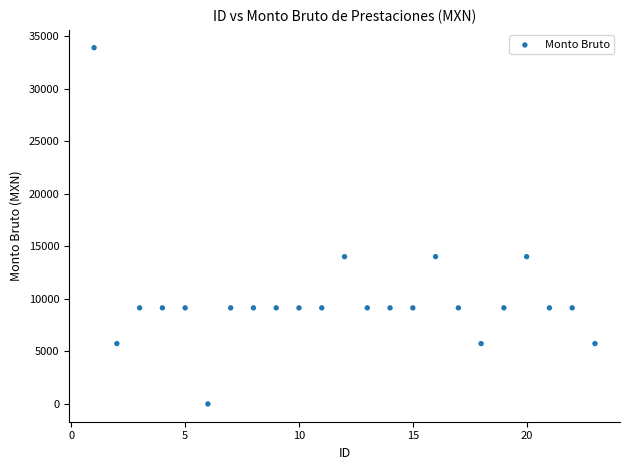

What is the range of X values (max minus min)?

22.0